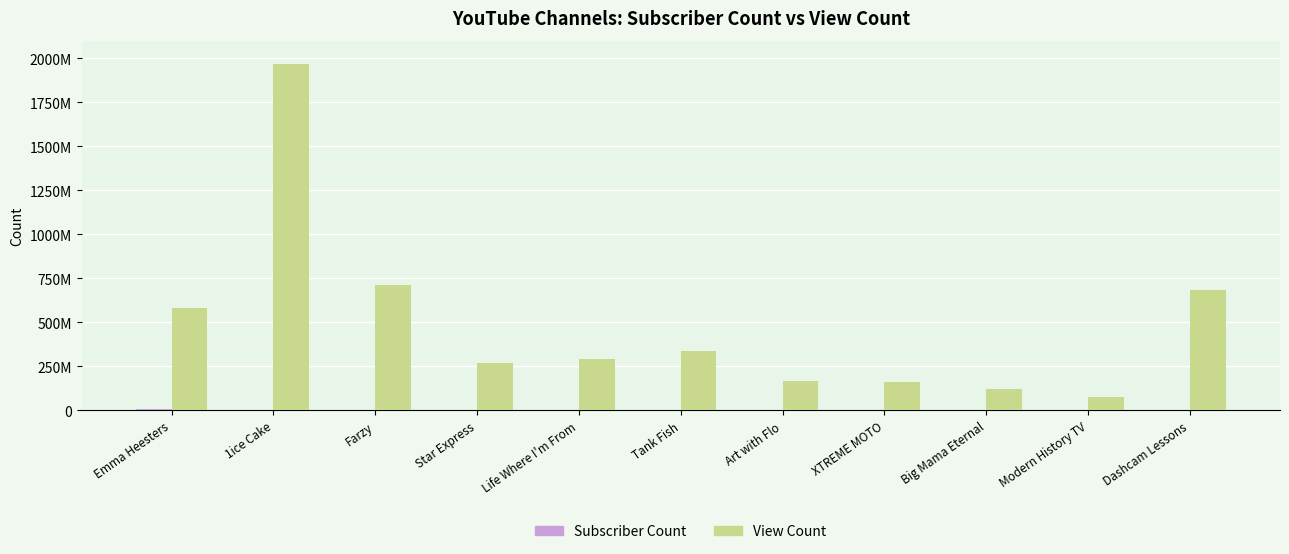

Rank the categories by Subscriber Count value from lowest to highest.

Dashcam Lessons, Modern History TV, Big Mama Eternal, XTREME MOTO, Art with Flo, Tank Fish, Life Where I'm From, Star Express, Farzy, 1ice Cake, Emma Heesters